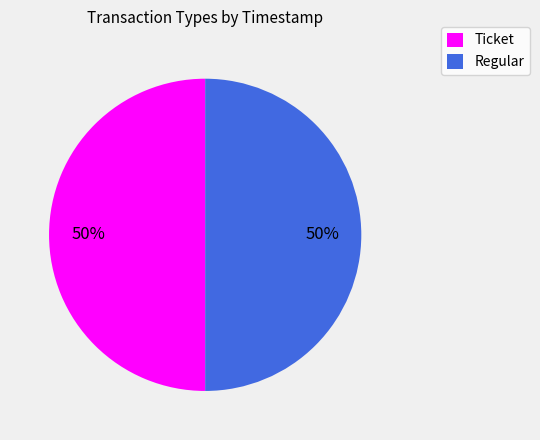

True or false: Ticket accounts for 50% of the total.

True